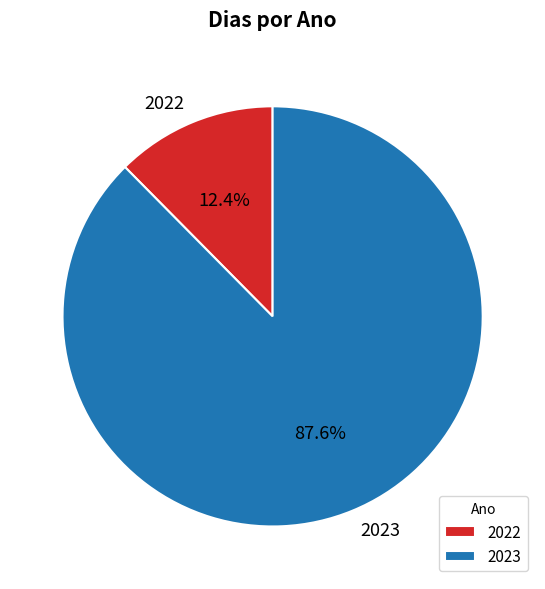

Count the number of slices in the pie.

2